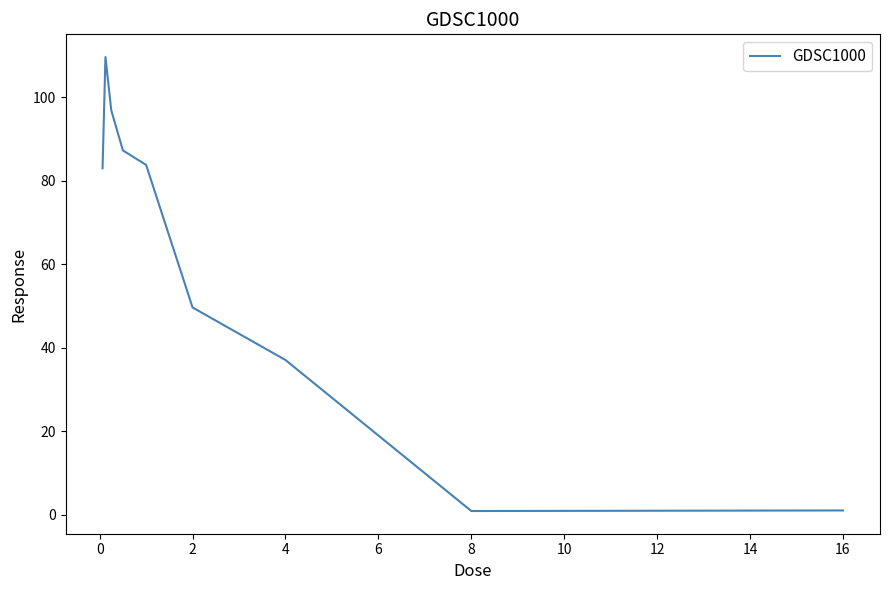

What is the greatest value displayed?

109.7